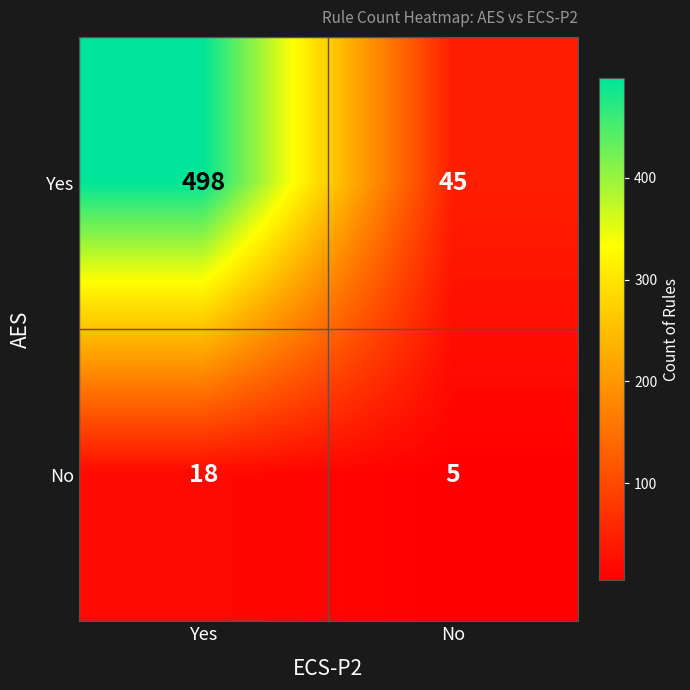

True or false: Yes has a value of 45 at No.

True